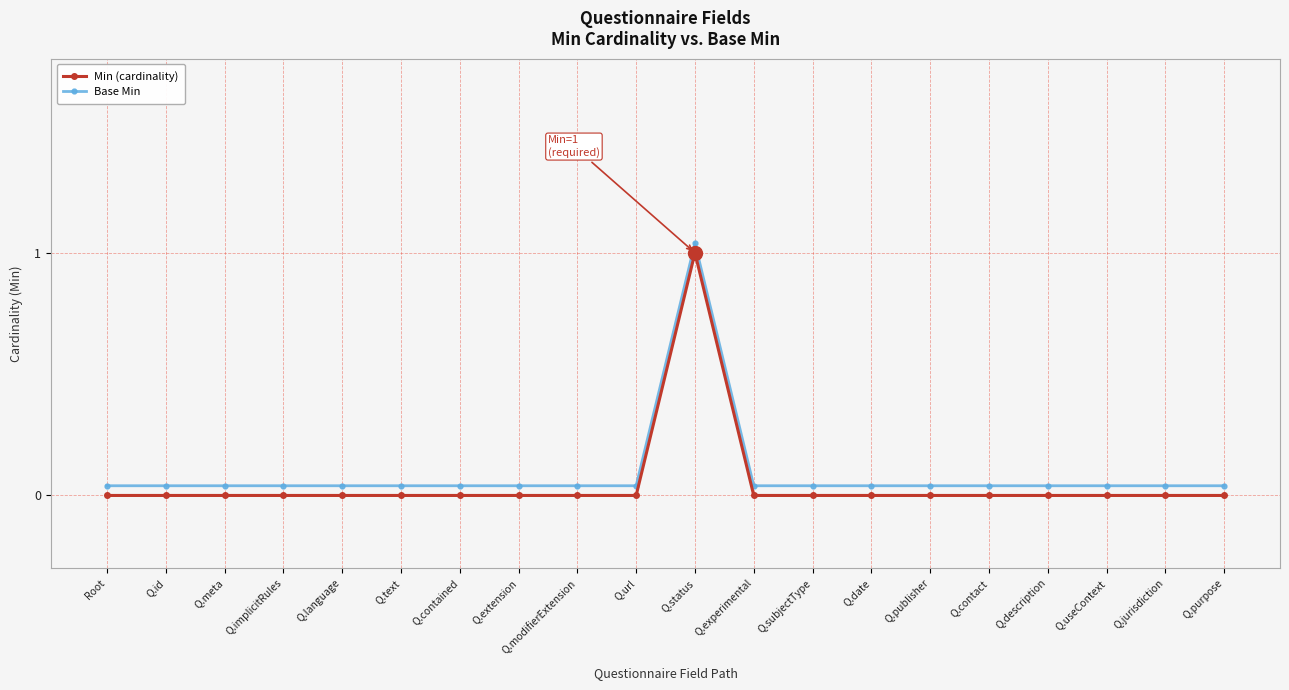

True or false: Min (cardinality) and Base Min intersect in this chart.

False